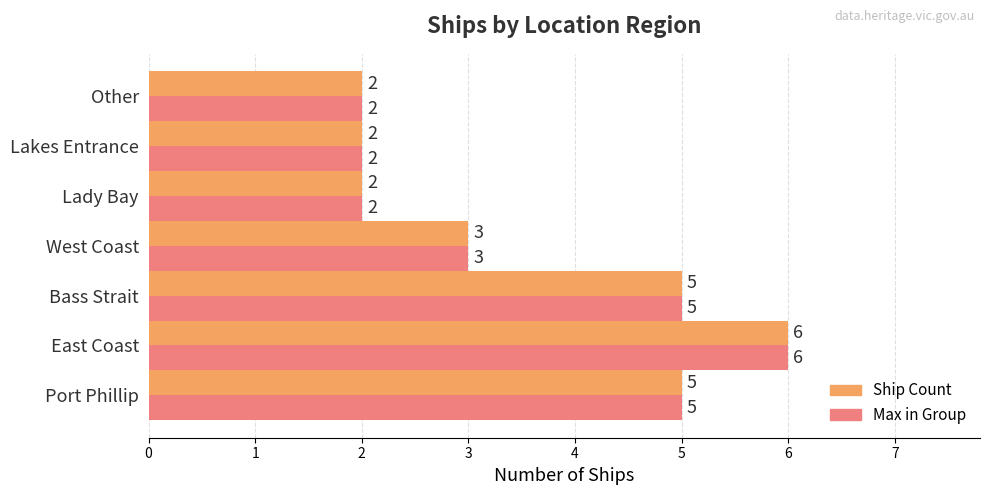

What is the highest value of the Max in Group series?

6